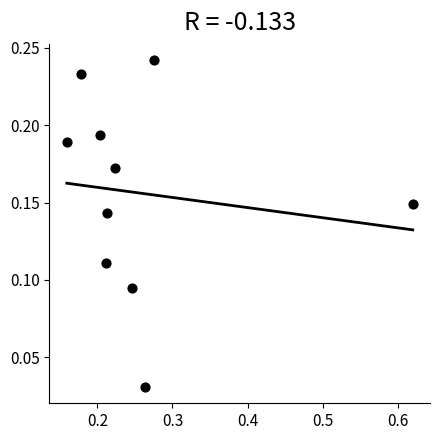

What is the average X value?

0.3